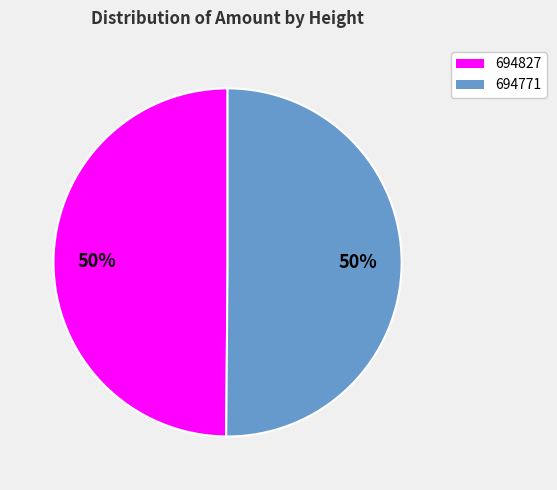

How many segments does this pie chart have?

2